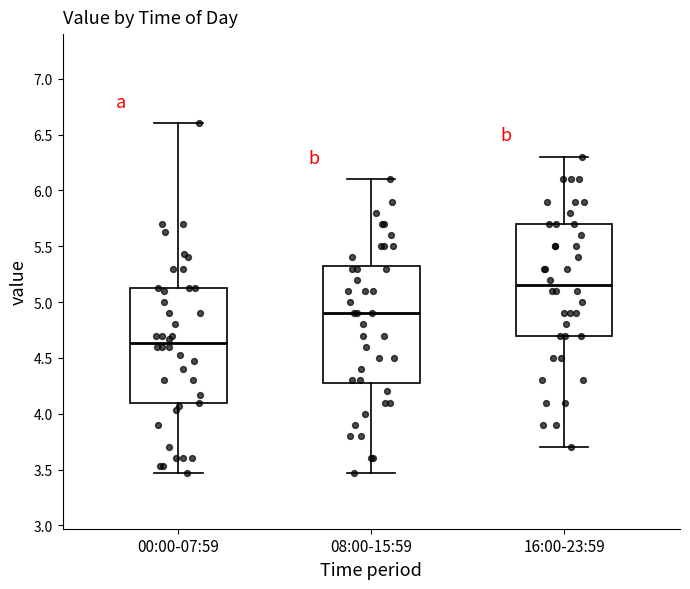

Where is the upper edge of the box for 00:00-07:59 on the y-axis? The values are not printed on the chart, so give them approximately, as read against the axis.

5.15